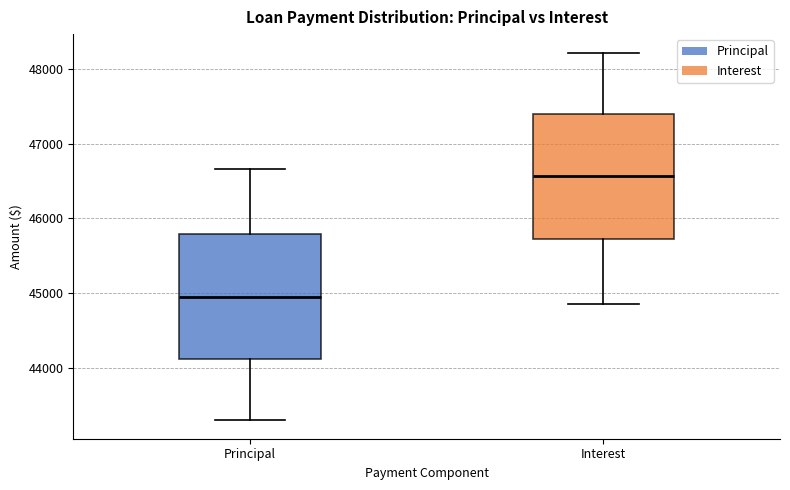

Where does the median line of the box for Interest sit on the y-axis? The values are not printed on the chart, so give them approximately, as read against the axis.

46600